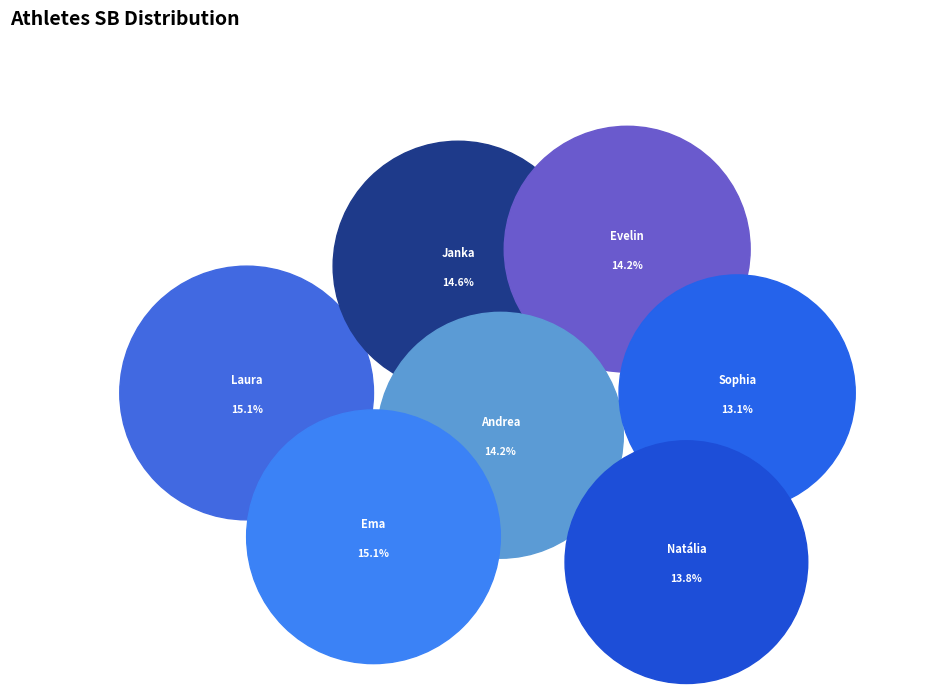

Is it true that Zavřelová Ema is 9% of the pie?

False